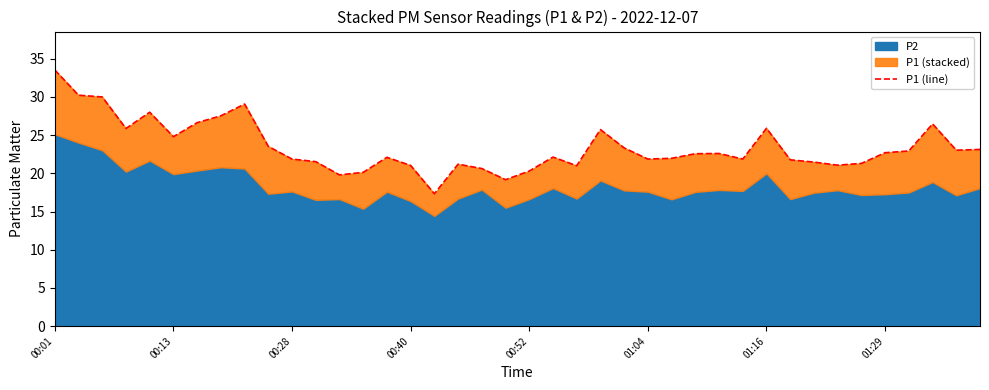

The value at 29 is 21.9. True or false?

True